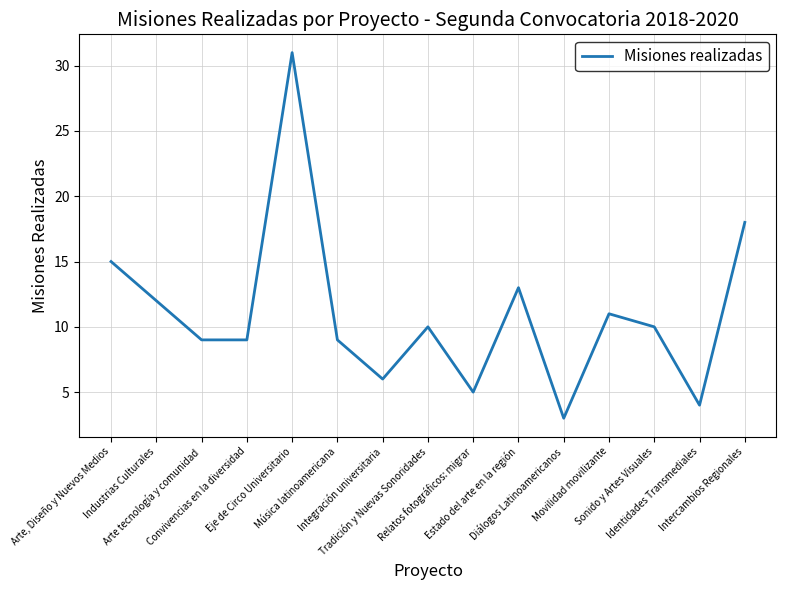

Which category has the lowest value across all series?

Diálogos Latinoamericanos